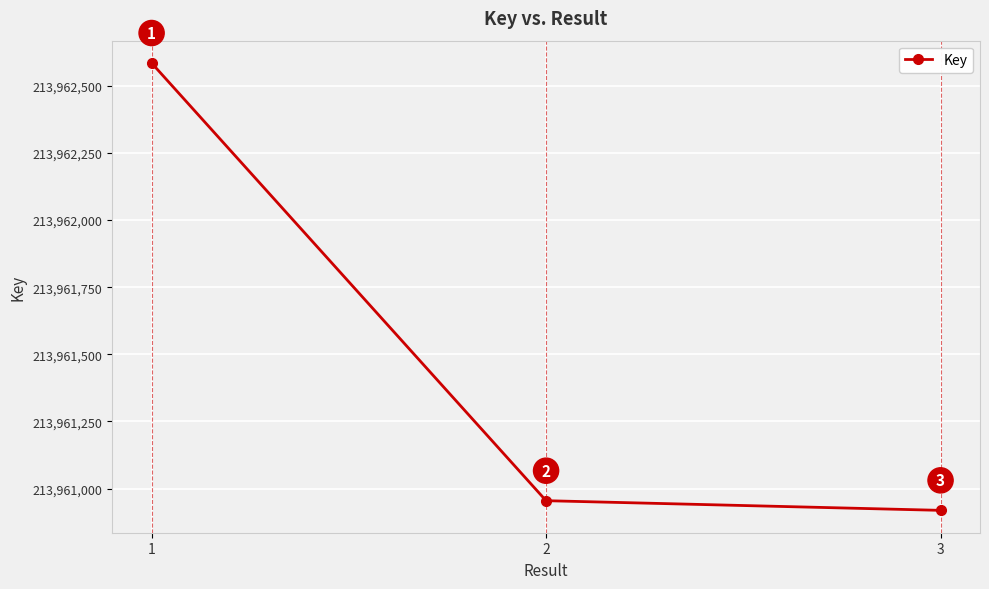

Is this an area chart (filled region under the line)?

No